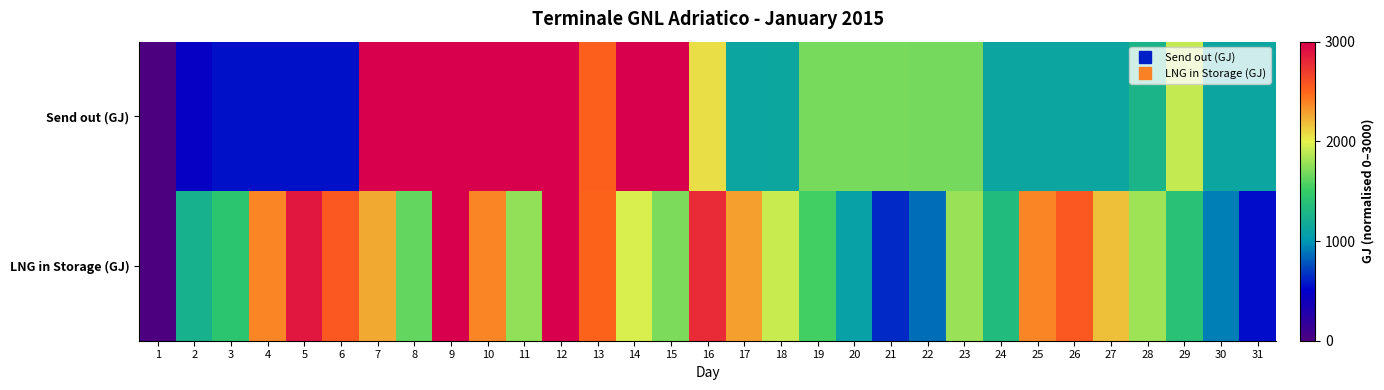

Which series has the largest total across all categories?

LNG in Storage (GJ)